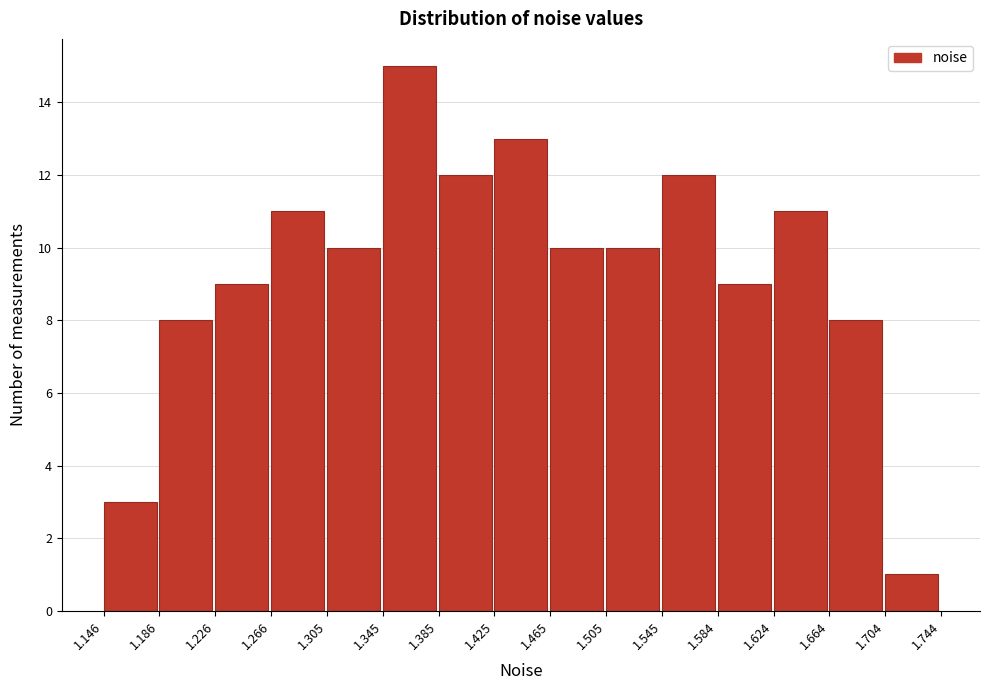

Reading left to right, list every bar in this chart as the range it spans on the x-axis followed by its height. The values are not printed on the chart, so give them approximately, as read against the axis.

1.146 to 1.186: 3
1.186 to 1.226: 8
1.226 to 1.266: 9
1.266 to 1.305: 11
1.305 to 1.345: 10
1.345 to 1.385: 15
1.385 to 1.425: 12
1.425 to 1.465: 13
1.465 to 1.505: 10
1.505 to 1.545: 10
1.545 to 1.584: 12
1.584 to 1.624: 9
1.624 to 1.664: 11
1.664 to 1.704: 8
1.704 to 1.744: 1